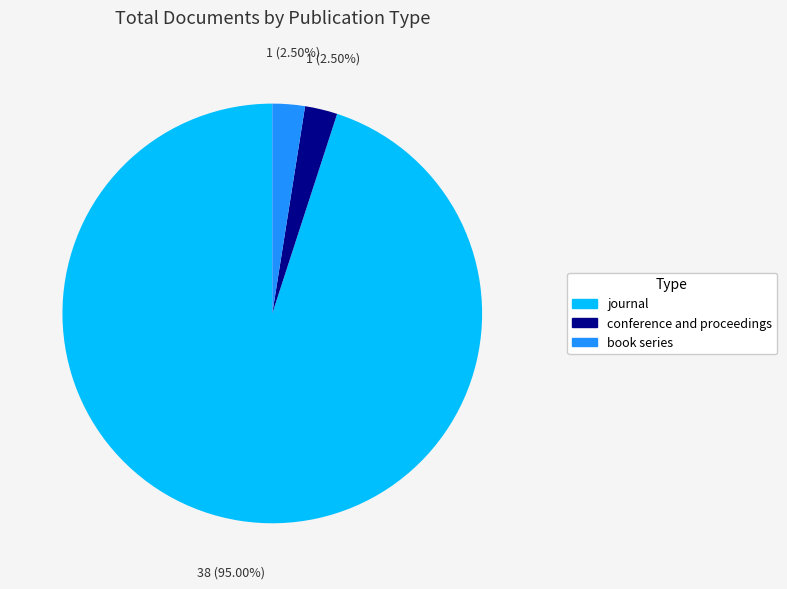

What is the largest slice in the pie chart?

journal